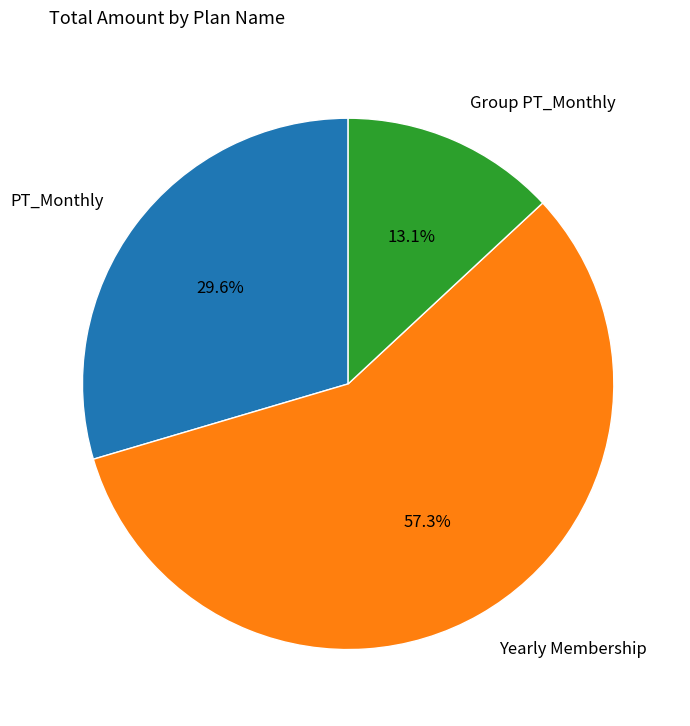

Does any single category account for the majority?

Yes